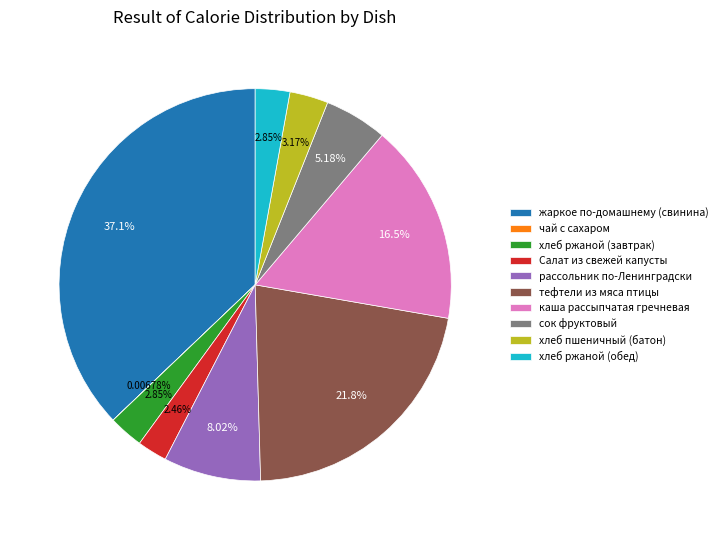

Does Салат из свежей капусты represent more than half of the total?

No